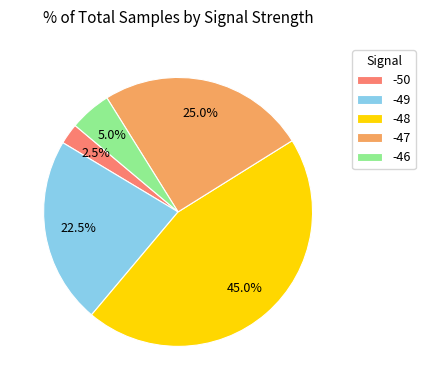

Rank the categories by value from lowest to highest.

-50, -46, -49, -47, -48